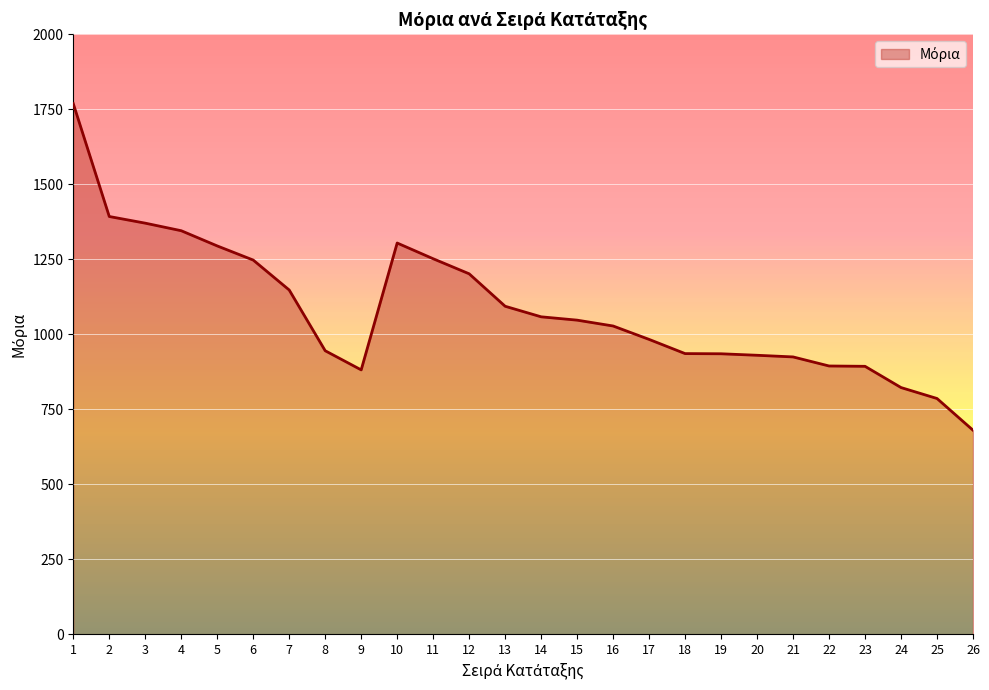

Is it true that the value at 3 is 1370.2?

True